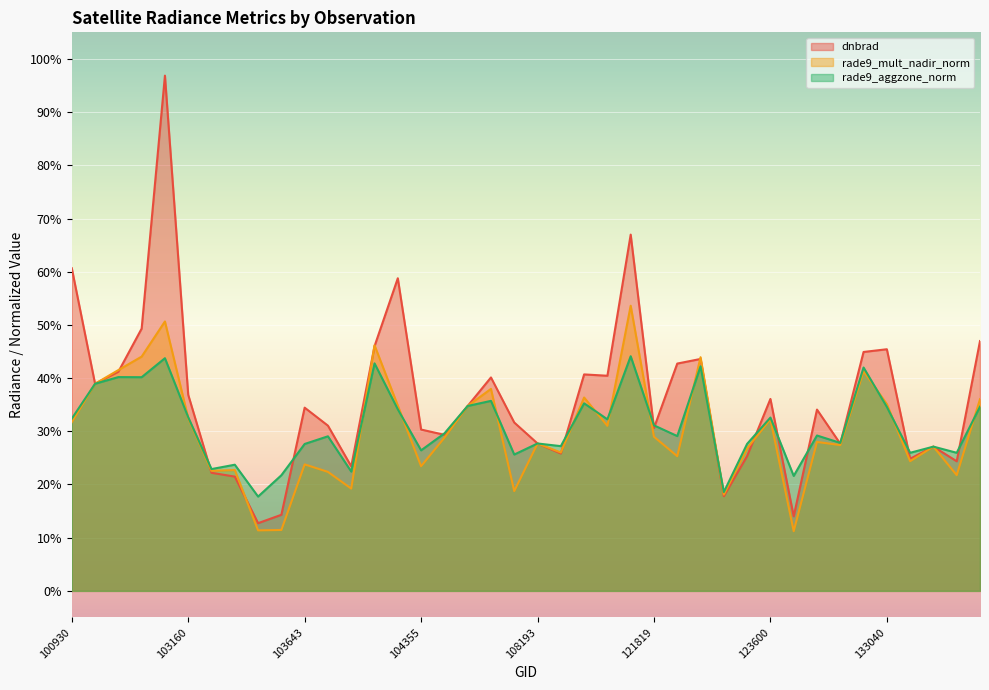

True or false: dnbrad has more than 1 points higher than both neighbors.

True